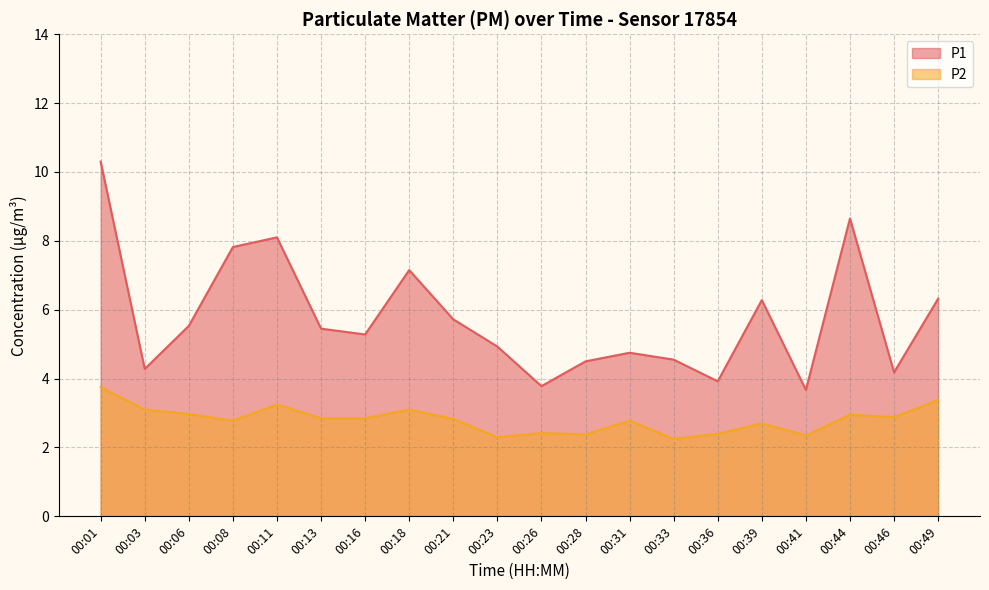

What is the difference between the highest and lowest values at 00:18?

4.1